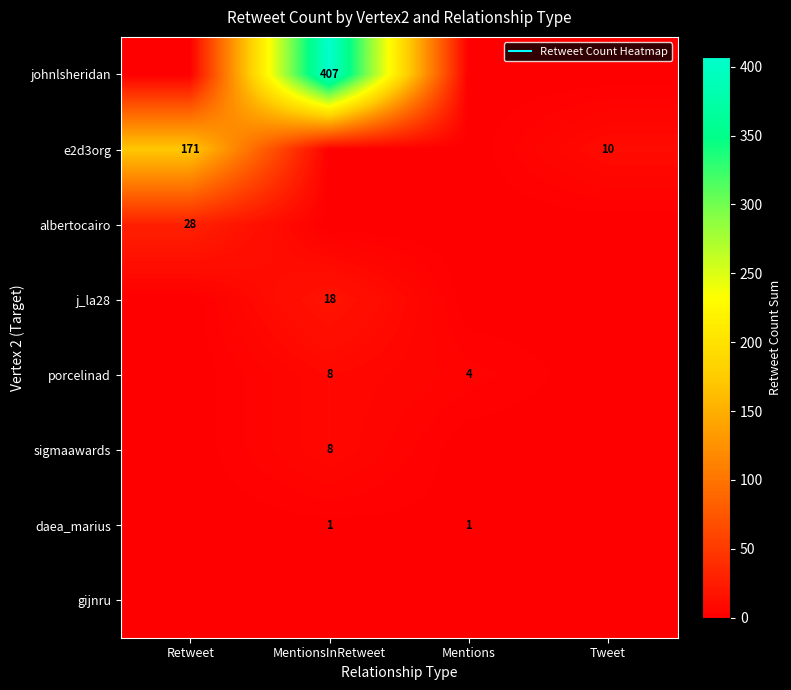

Which category has the highest value across all series?

MentionsInRetweet